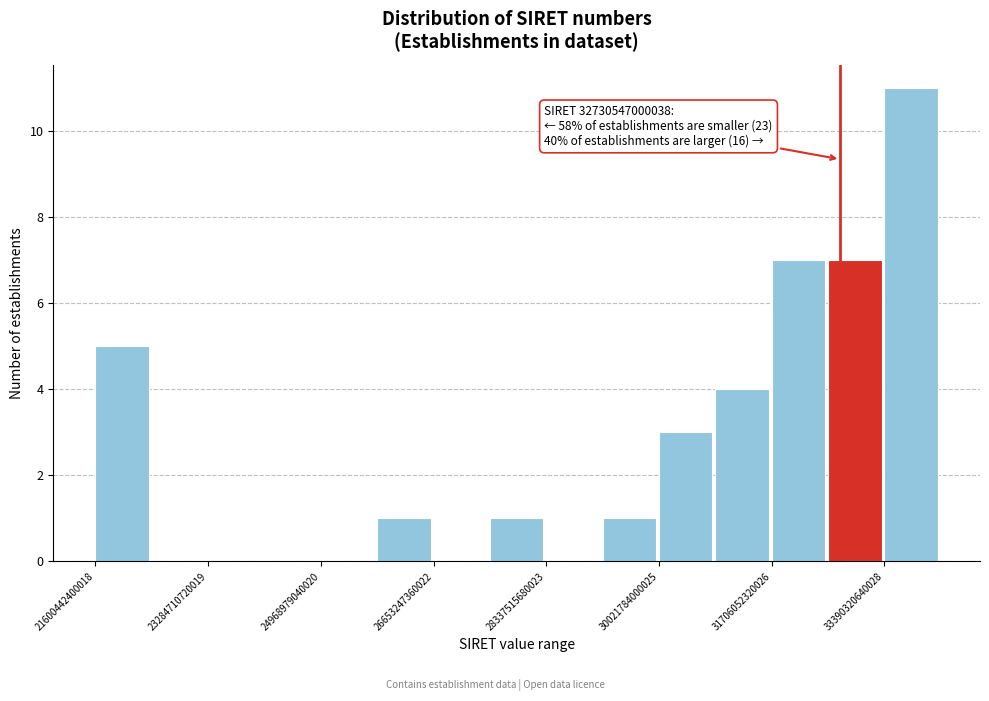

Which range on the x-axis has the tallest bar?

33400000000000 to 34200000000000